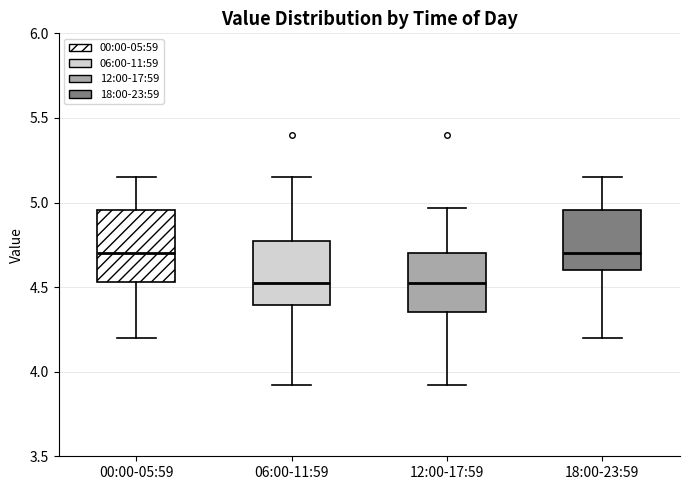

Reading left to right, read every box against the y-axis: the position of its median line, the range the box covers, and the ends of its whiskers. The values are not printed on the chart, so give them approximately, as read against the axis.

00:00-05:59: median 4.70, box 4.55 to 4.95, whiskers 4.20 to 5.15
06:00-11:59: median 4.55, box 4.40 to 4.75, whiskers 3.90 to 5.15
12:00-17:59: median 4.55, box 4.35 to 4.70, whiskers 3.90 to 4.95
18:00-23:59: median 4.70, box 4.60 to 4.95, whiskers 4.20 to 5.15